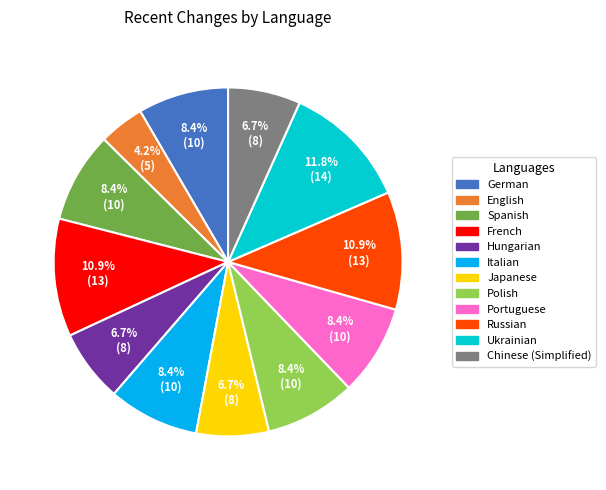

How many segments does this pie chart have?

12